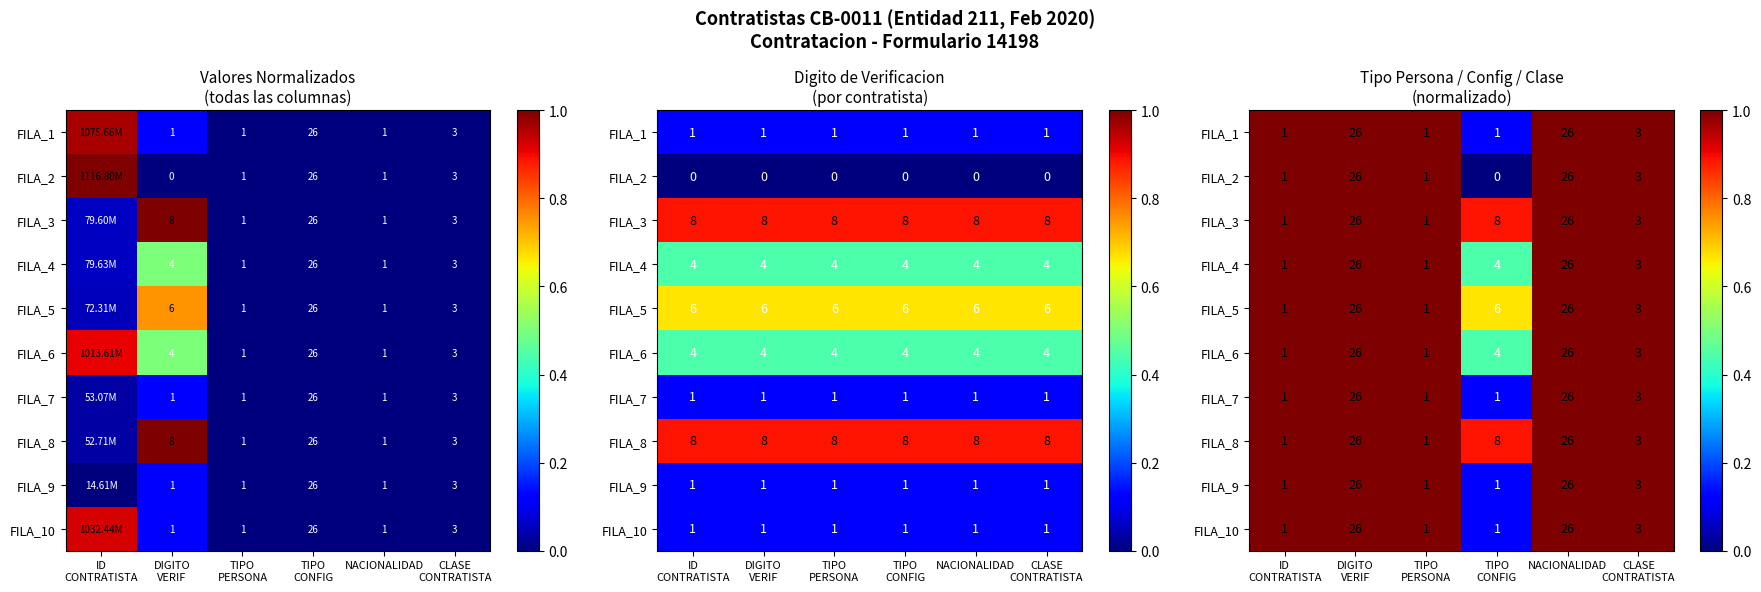

At which label is FILA_5 closest to 0?

TIPO CONFIG